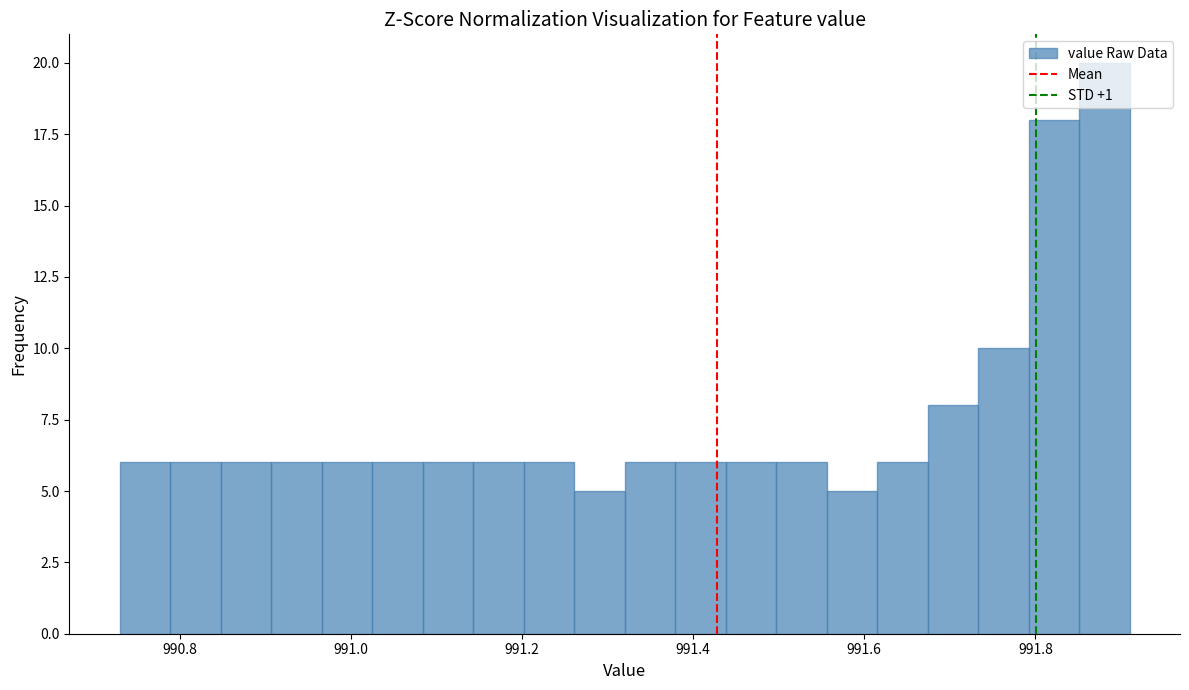

Around what value on the x-axis is the tallest bar? Give the approximate position of its centre, as read against the axis.

991.88